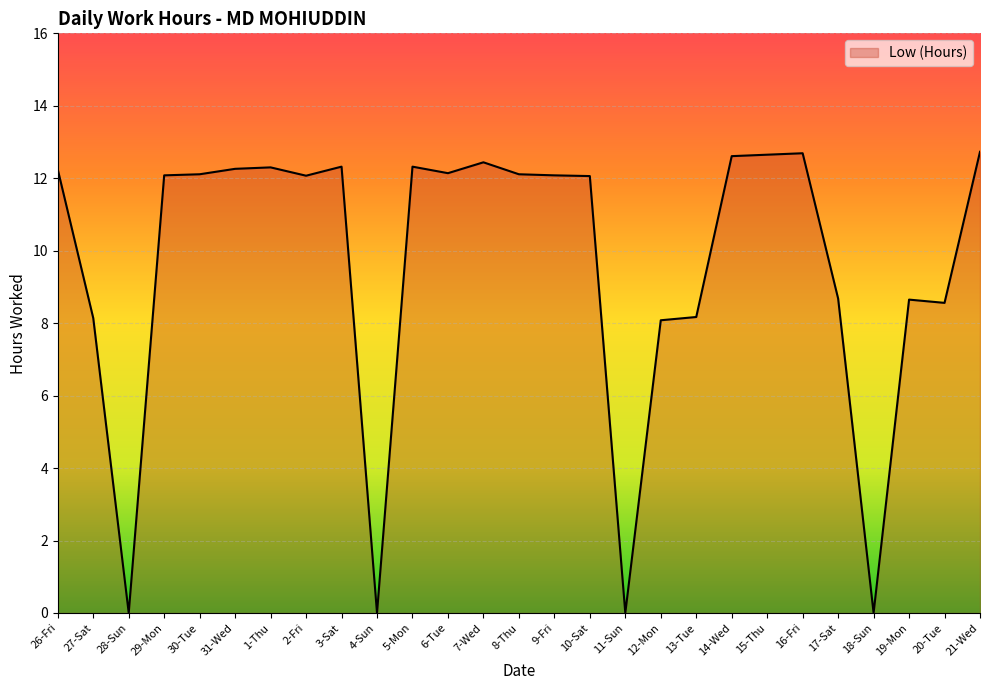

What is the change in value from 7-Wed to 21-Wed?

+0.3